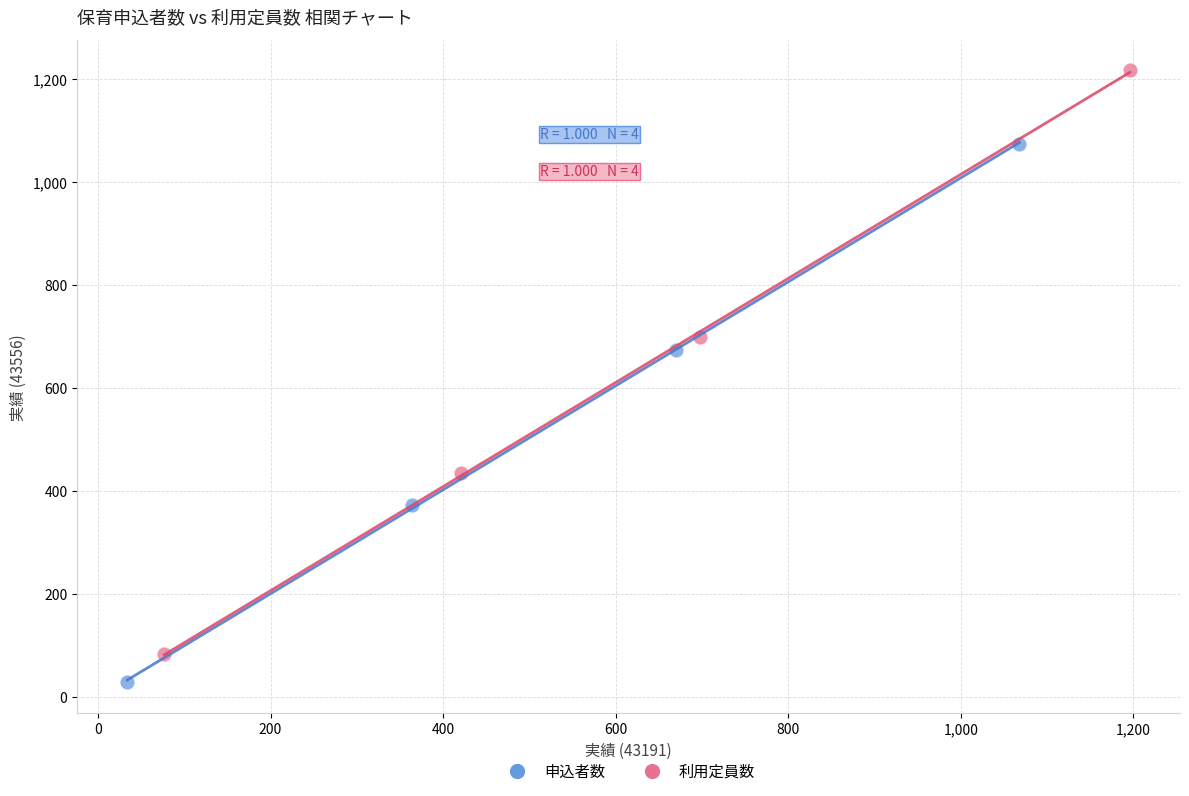

Which series has the largest Y range (max minus min)?

利用定員数